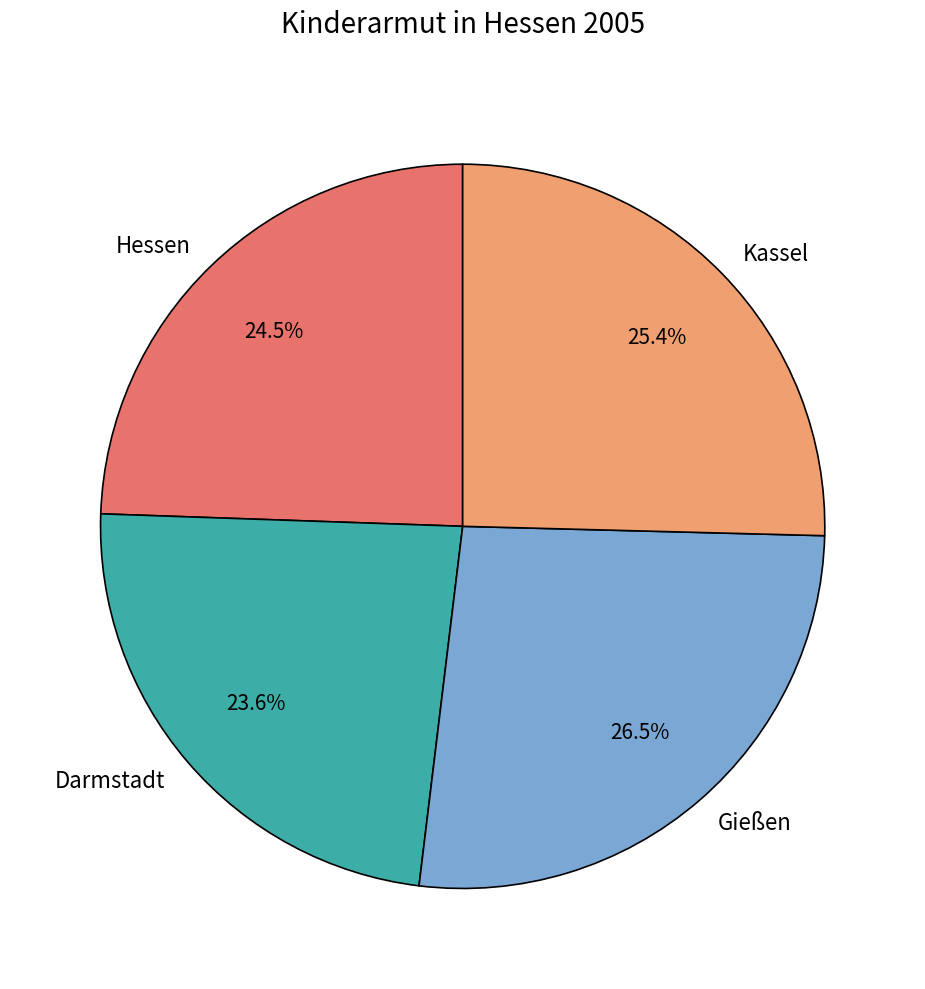

To the nearest percent, what is the combined percentage of Gießen and Hessen?

51%